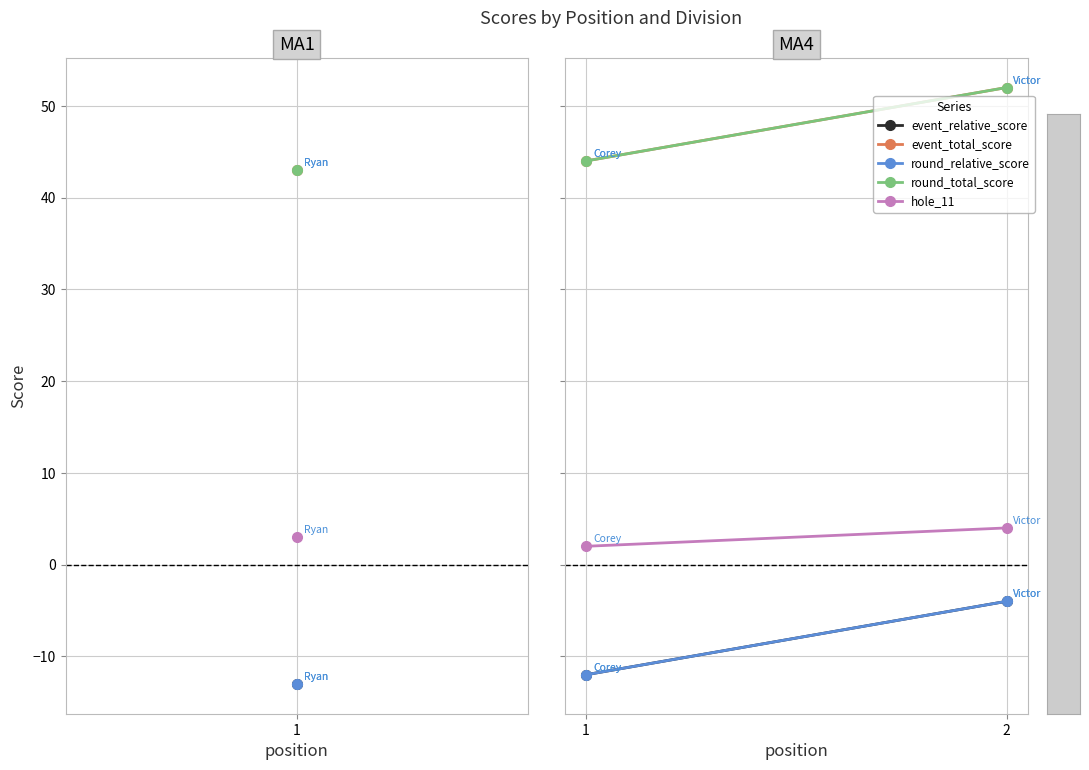

At which category is the sum across all series the highest?

2